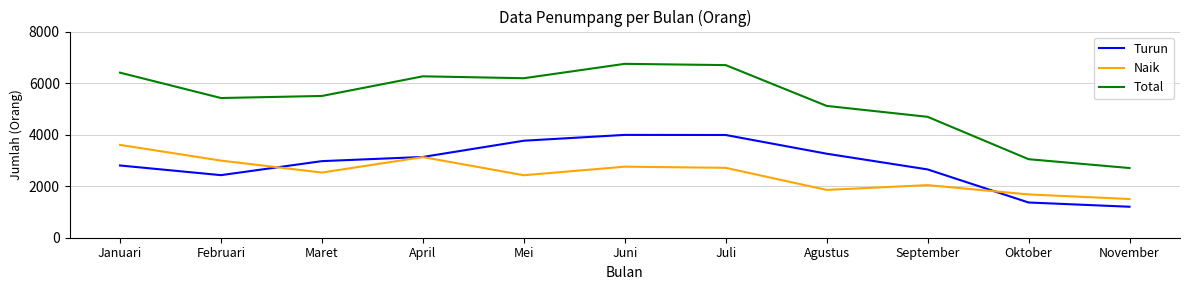

What is the approximate value of Total at Oktober?

3047